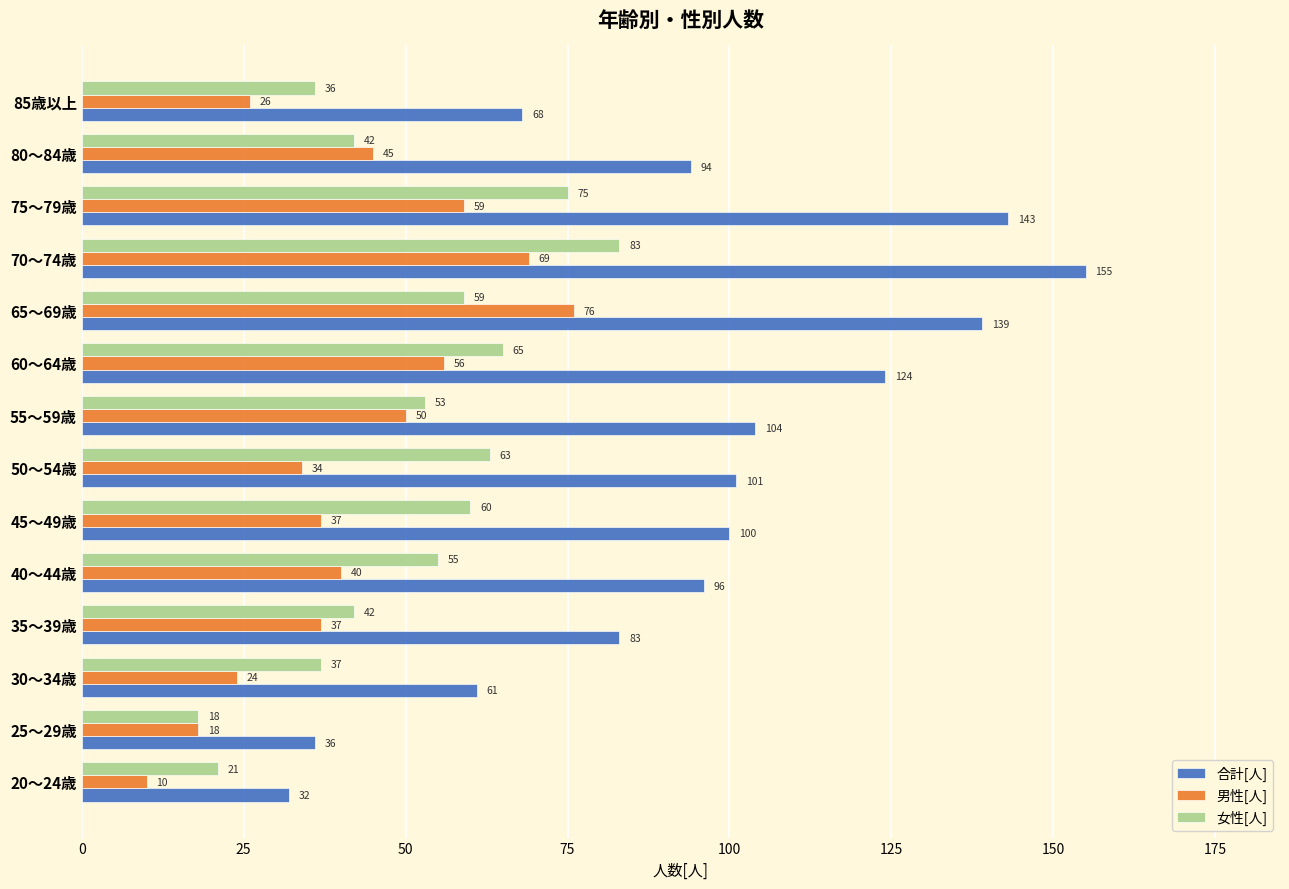

Which series has the largest range (max minus min)?

合計[人]